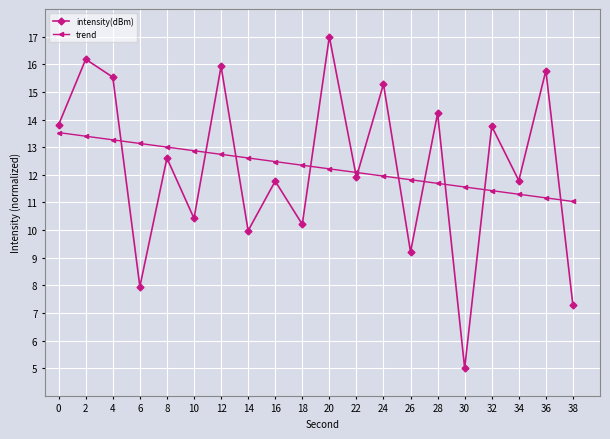

What are all the series names shown in the legend?

intensity(dBm), trend